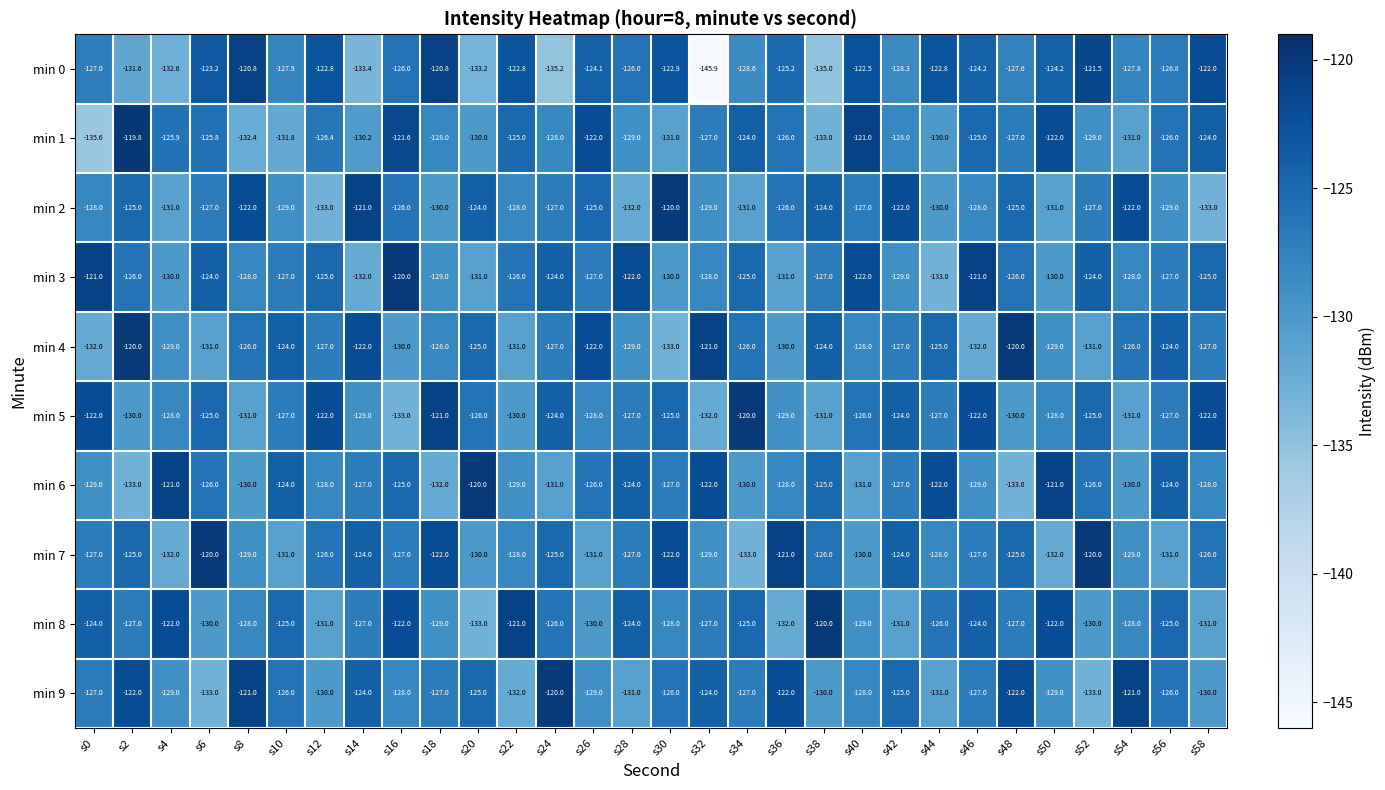

What is the approximate value of min 1 at s4?

-125.9